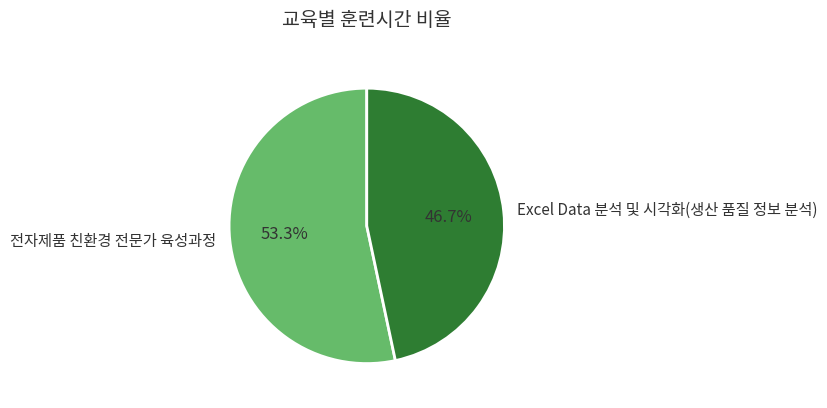

Is 전자제품 친환경 전문가 육성과정 the majority of the pie?

Yes